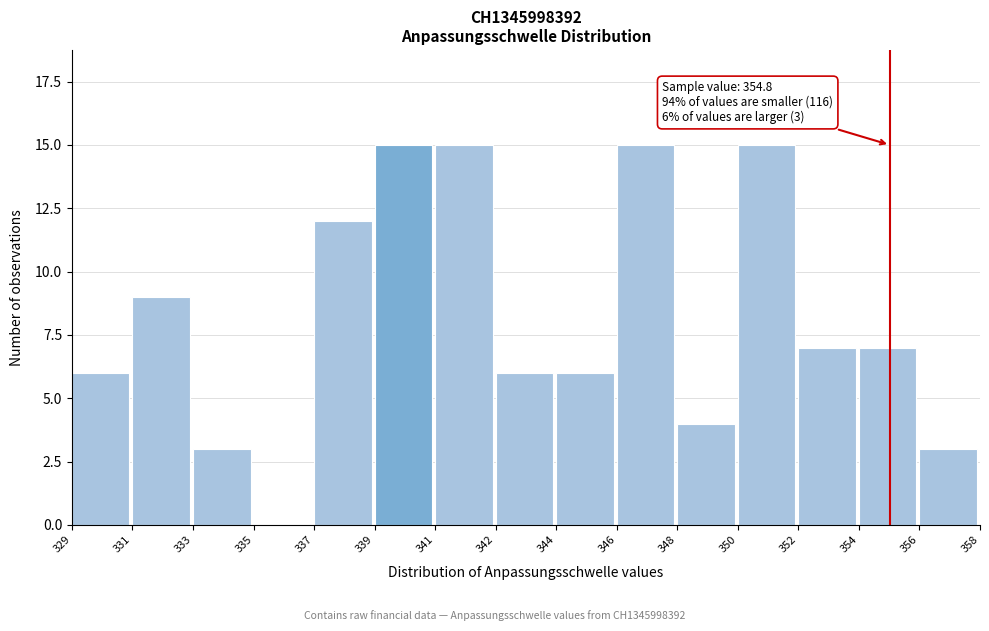

Reading left to right, transcribe all the data shown in this chart.

329=6	331=9	333=3	335=0	337=12	339=15	341=15	342=6	344=6	346=15	348=4	350=15	352=7	354=7	356=3